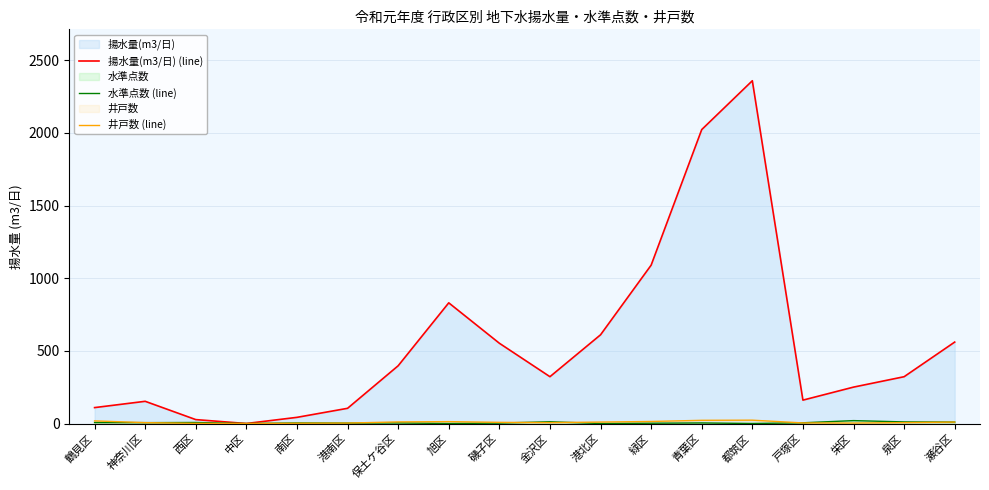

How many times do 水準点数 (line) and 井戸数 (line) cross each other?

3